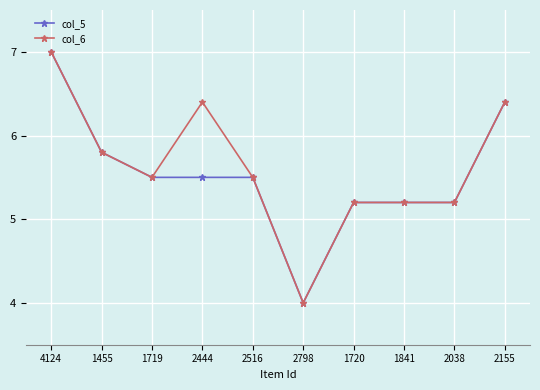

What is the value of the col_5 point at the 7th from the left?

5.2